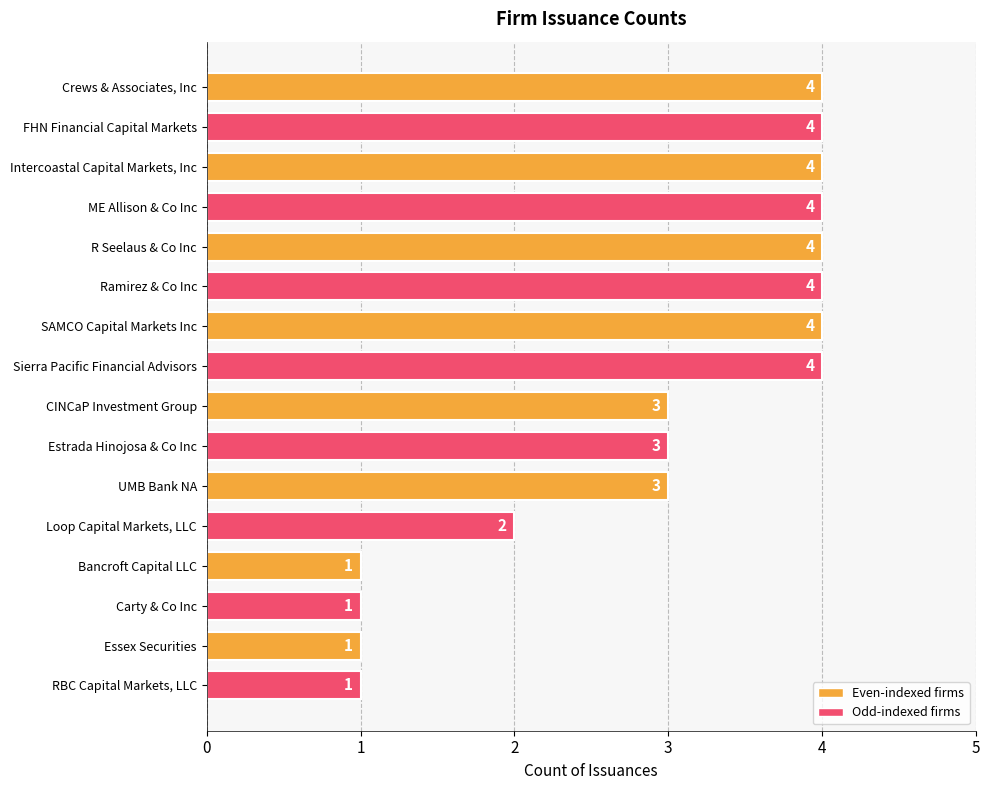

Reading bottom to top, what are all the values shown in this chart?

1	1	1	1	2	3	3	3	4	4	4	4	4	4	4	4